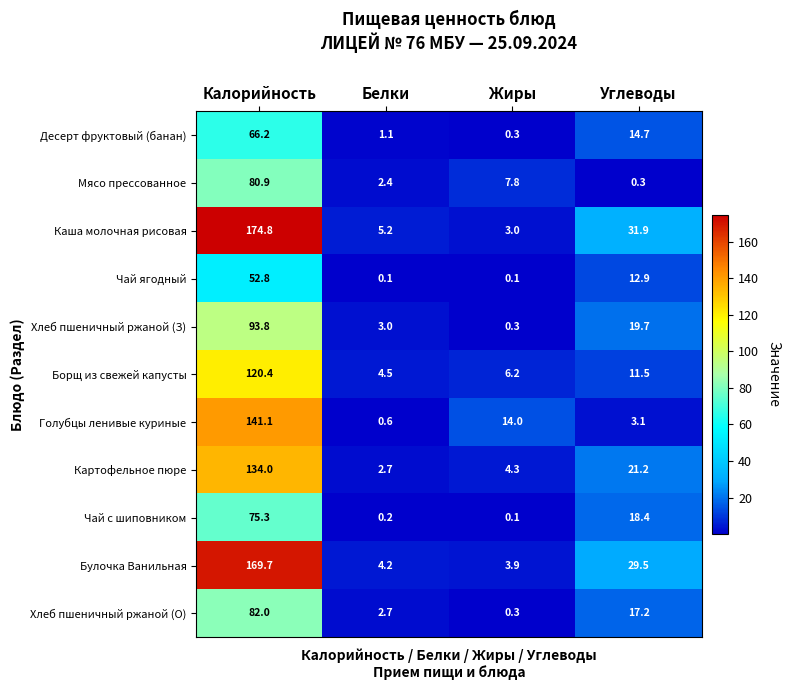

What is the sum of the Булочка Ванильная values at Жиры and Белки?

8.1